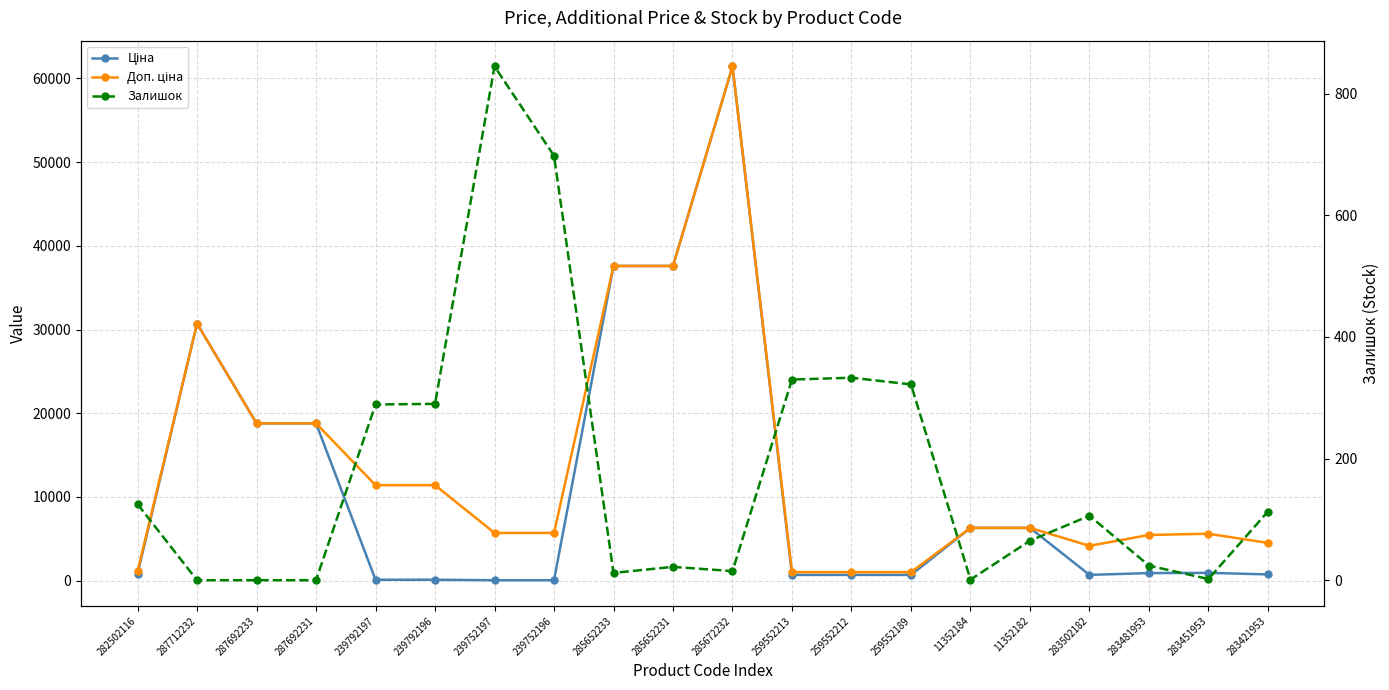

Which series has the largest range (max minus min)?

Ціна